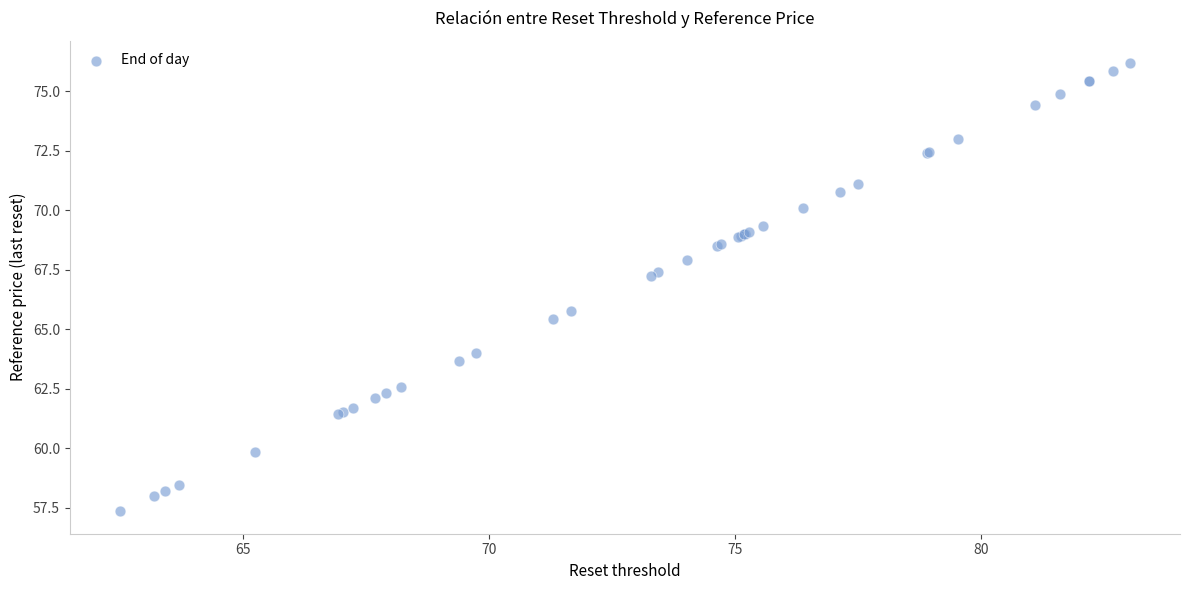

What Y value in the scatter plot is closest to 66?

65.8